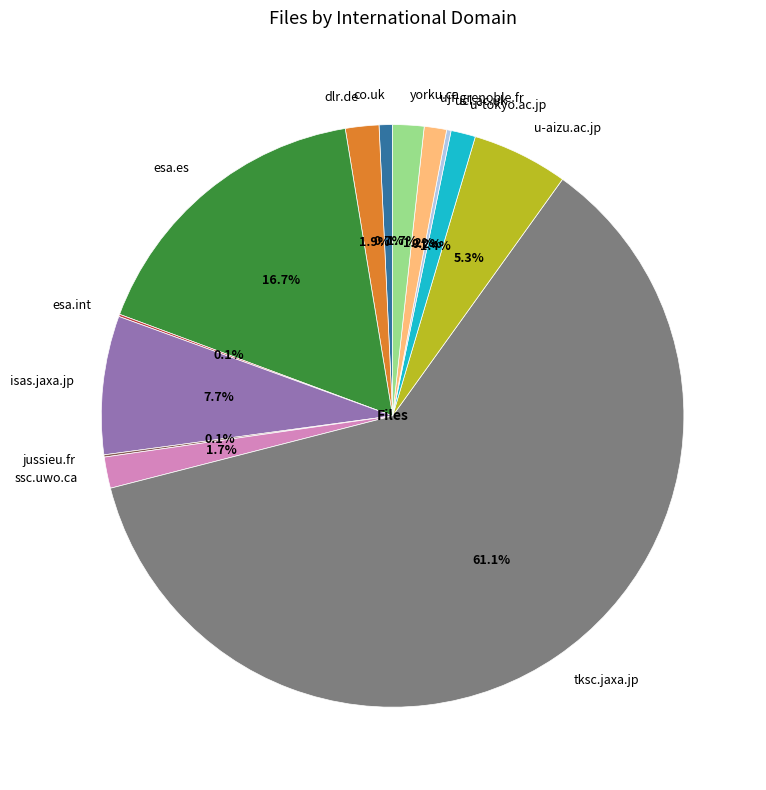

Which category has the biggest portion of the pie?

tksc.jaxa.jp